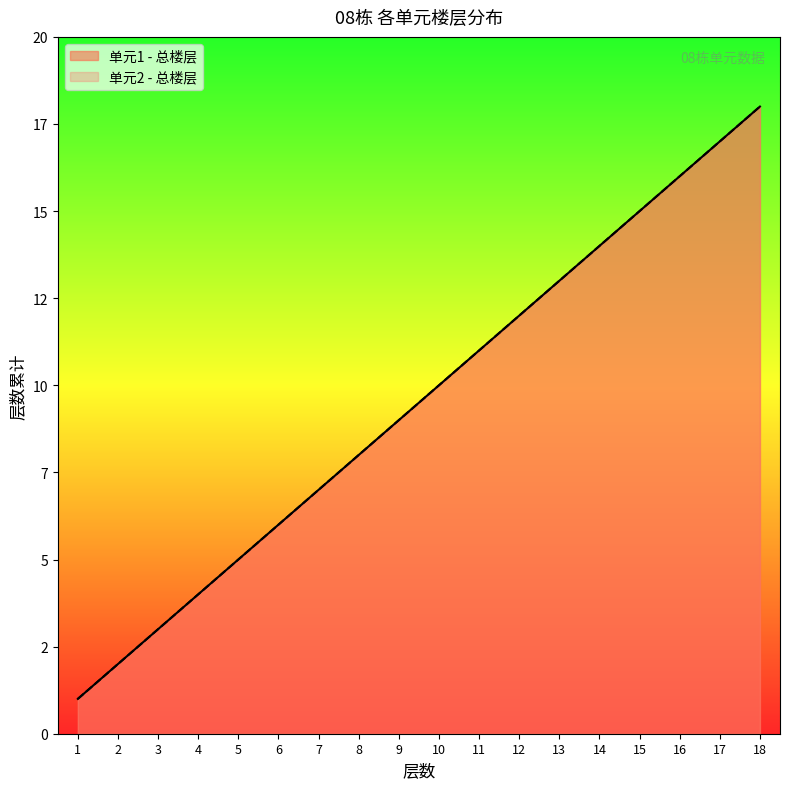

Which category has the lowest value in the 单元2 - 总楼层 series?

1